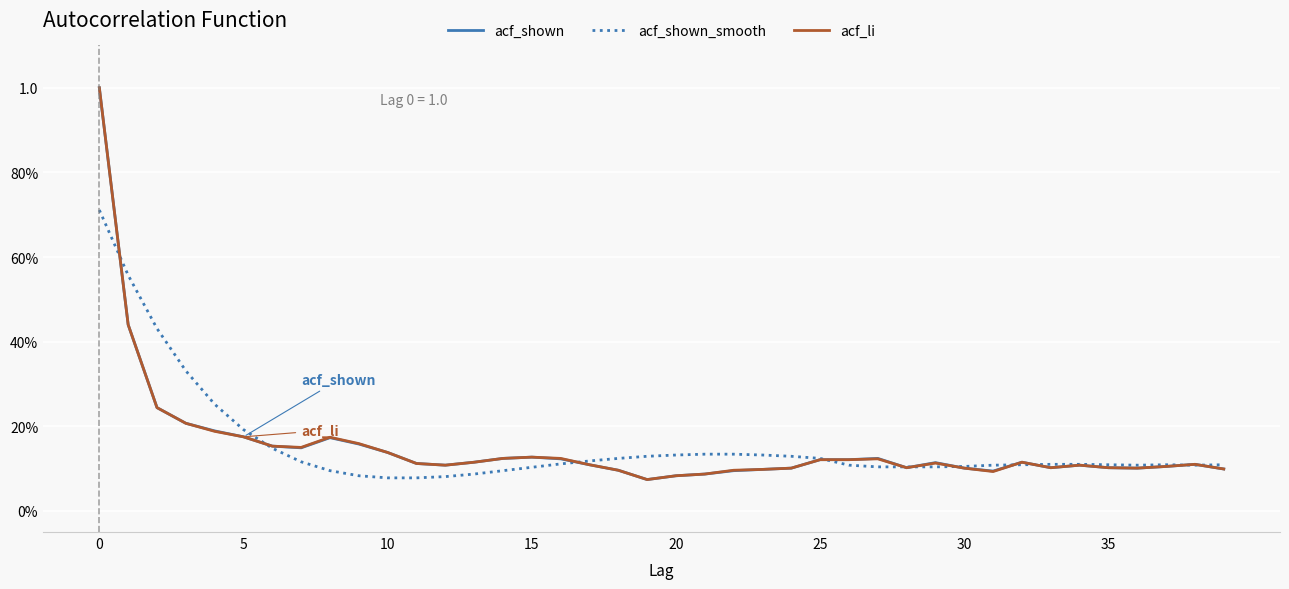

Where is acf_shown_smooth nearest to the value 0?

10